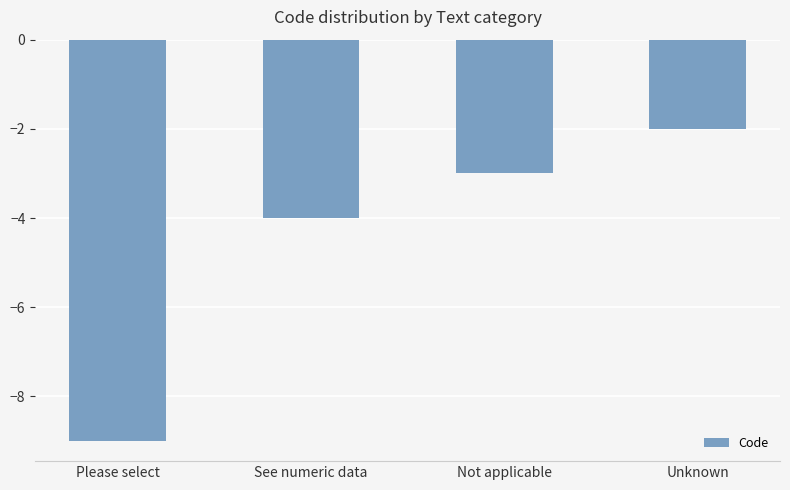

How many bars are there in total?

4